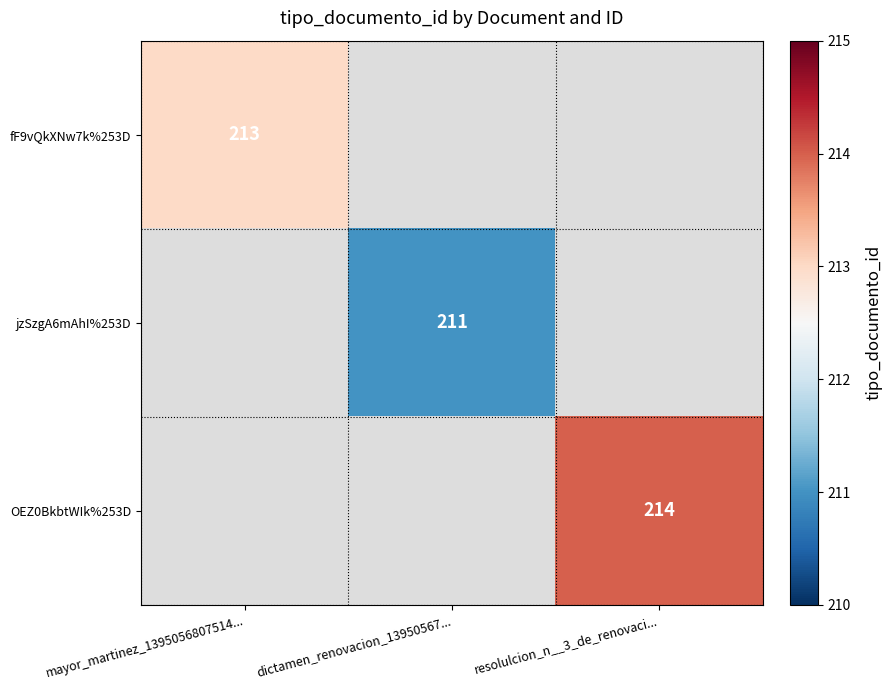

The value of OEZ0BkbtWIk%253D at resolulcion_n__3_de_renovaci... is 214. True or false?

True